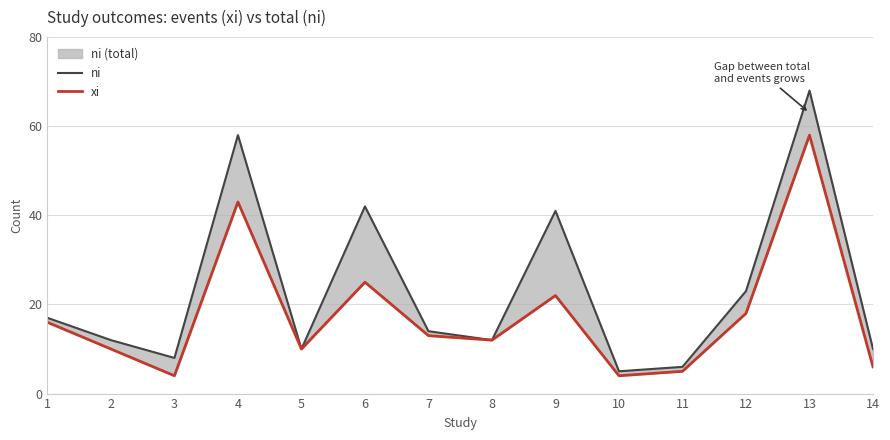

At which label does xi reach its peak?

13